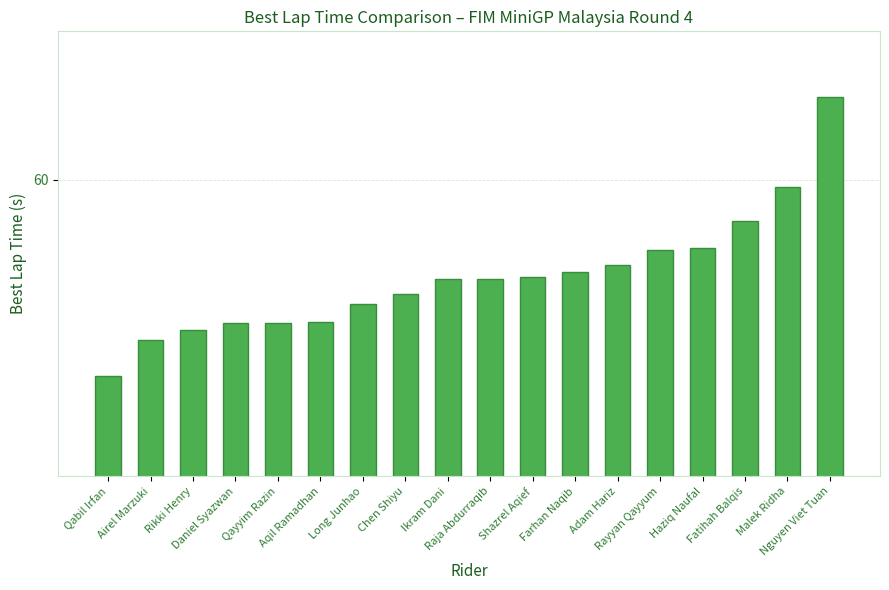

Is it true that the value at Long Junhao is 57.5?

True